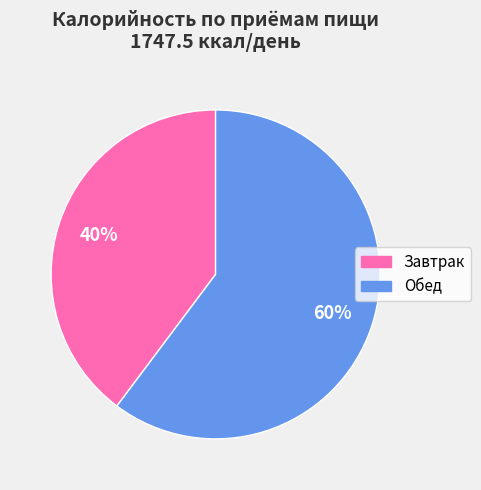

To the nearest percent, what is the average slice percentage?

50%